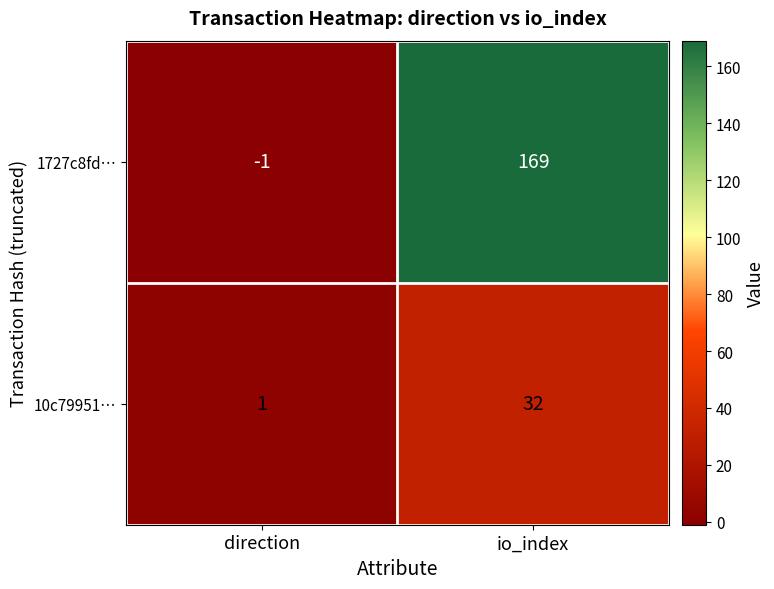

What is the maximum value shown in the chart?

169